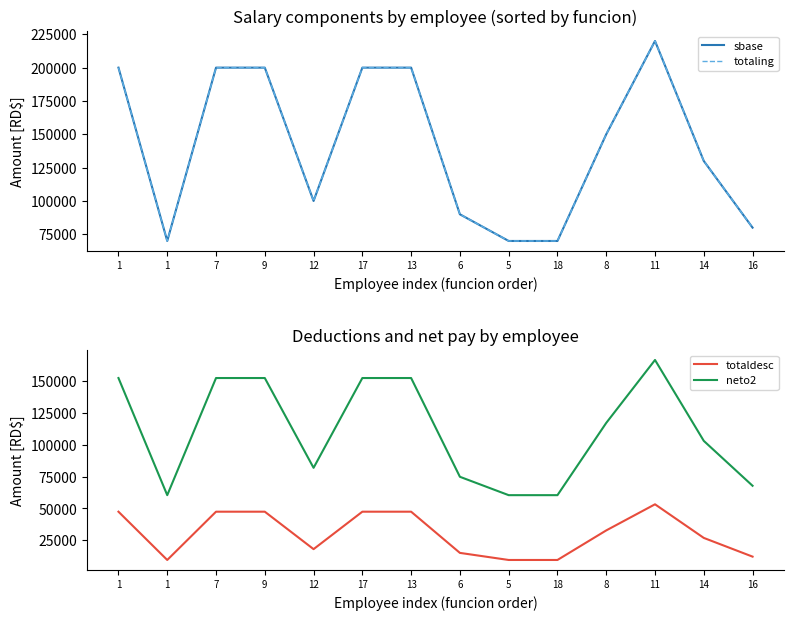

The neto2 series shows 181675.8 at 8. True or false?

False